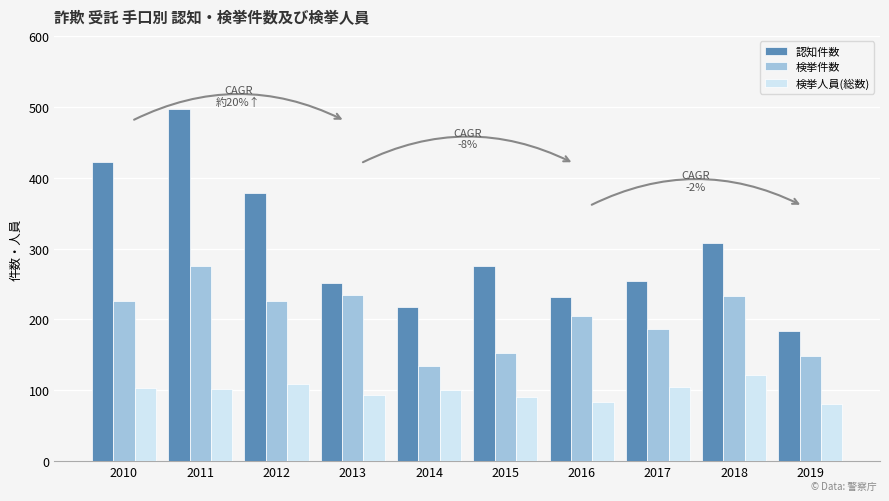

List the series in order of their peak value, lowest first.

検挙人員(総数), 検挙件数, 認知件数